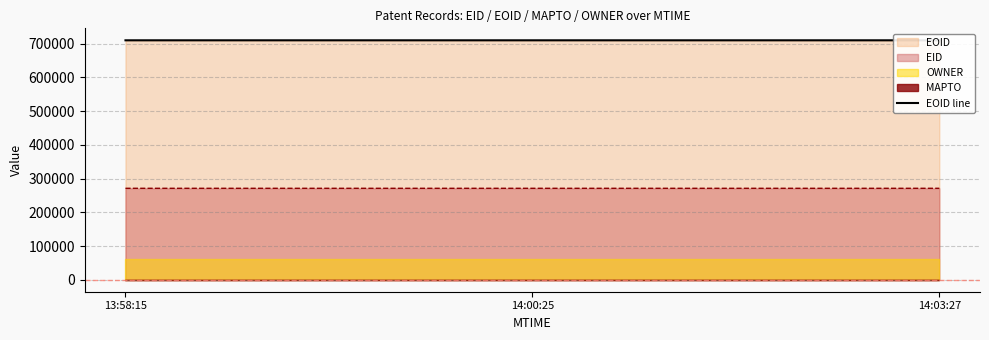

The value at 14:00:25 is 710168. True or false?

True